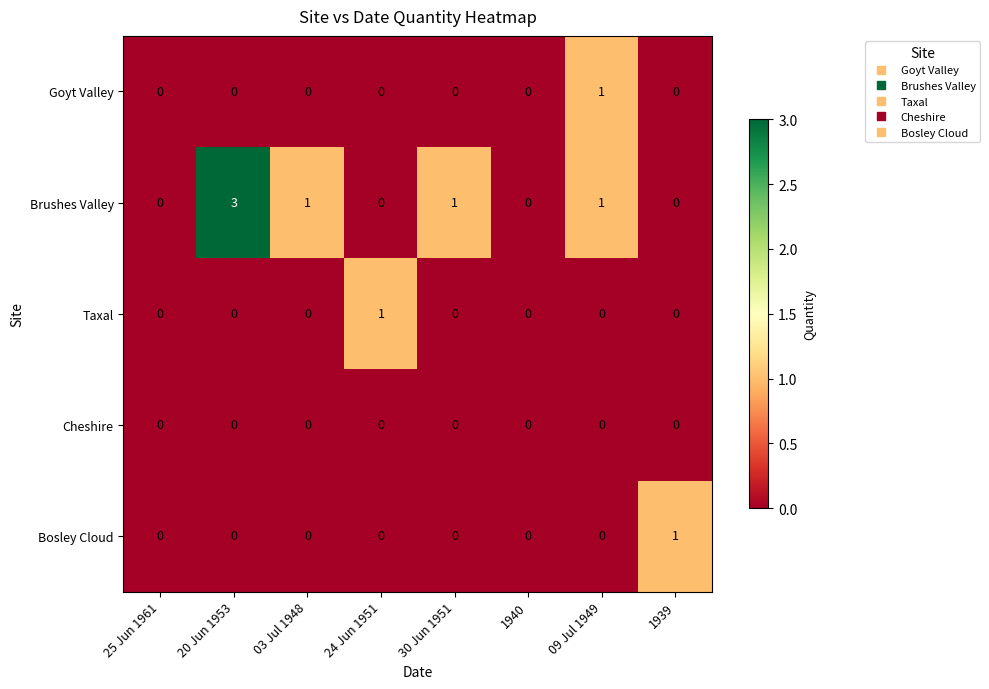

At which label does Taxal reach its peak?

24 Jun 1951